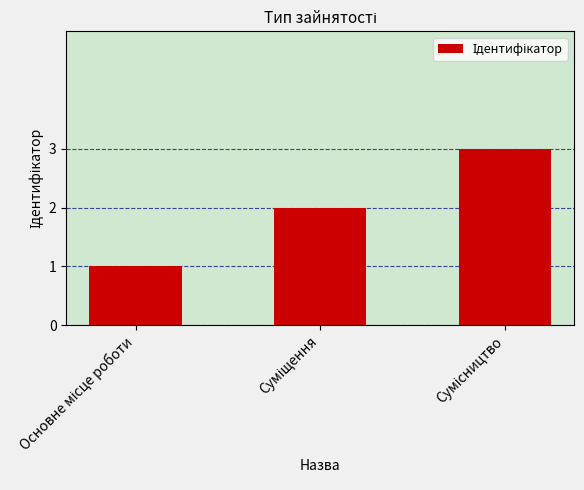

What is the maximum value shown in the chart?

3